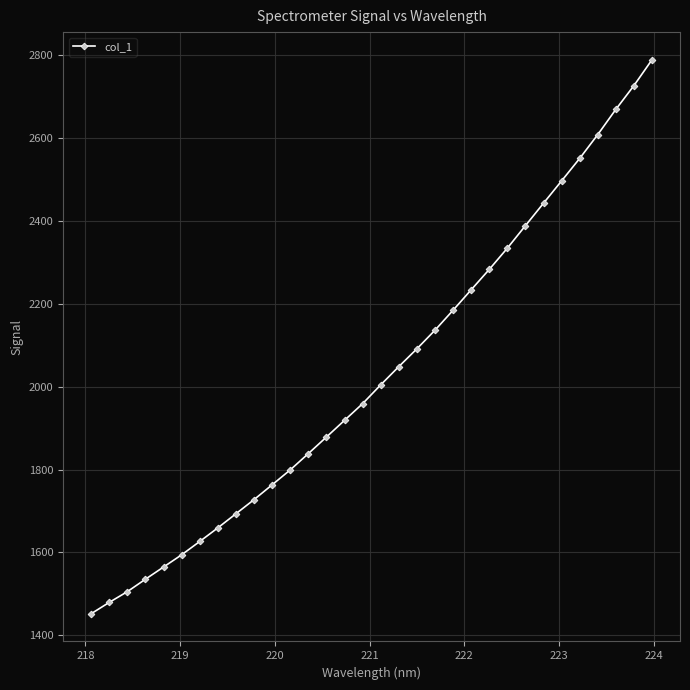

What is the difference between the second highest and minimum values?

1274.4